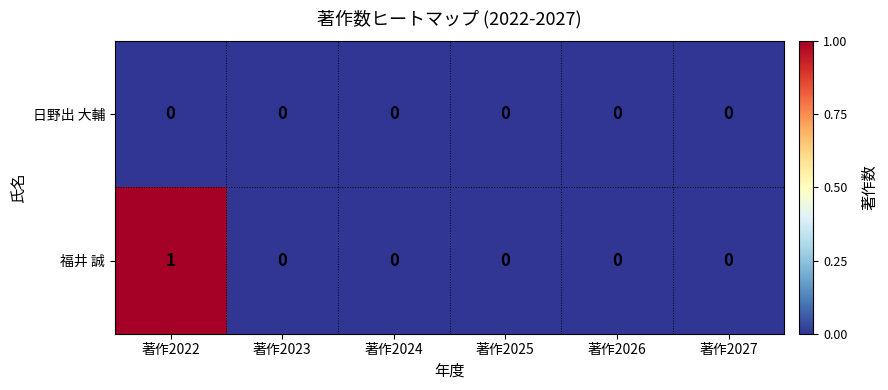

List the series in order of their overall mean, highest first.

福井 誠, 日野出 大輔